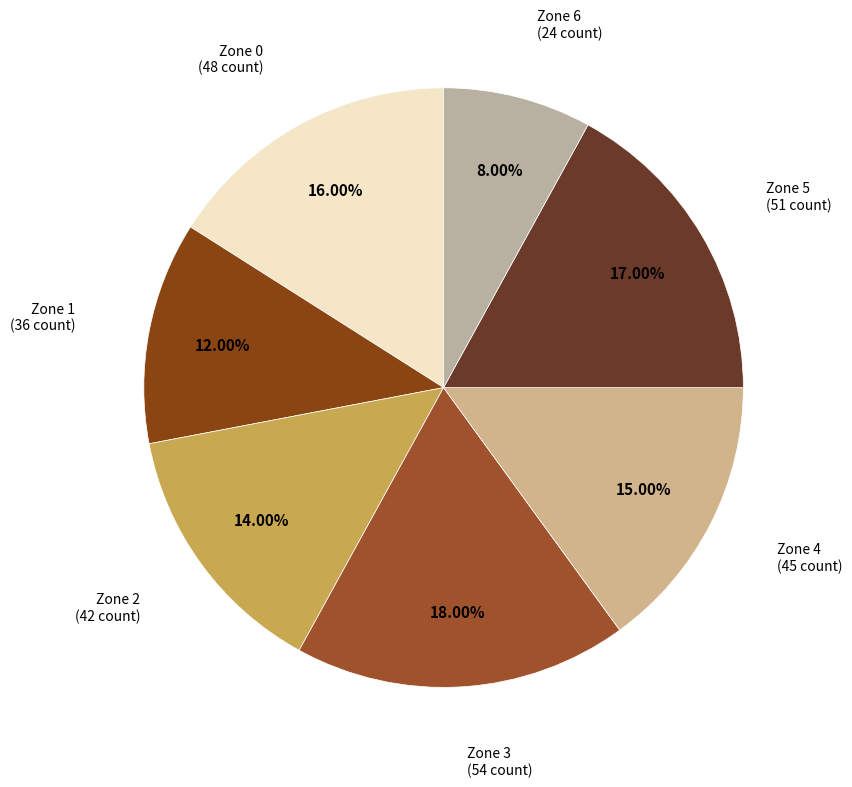

What percentage do Zone 3 and Zone 5 together represent?

35.0%